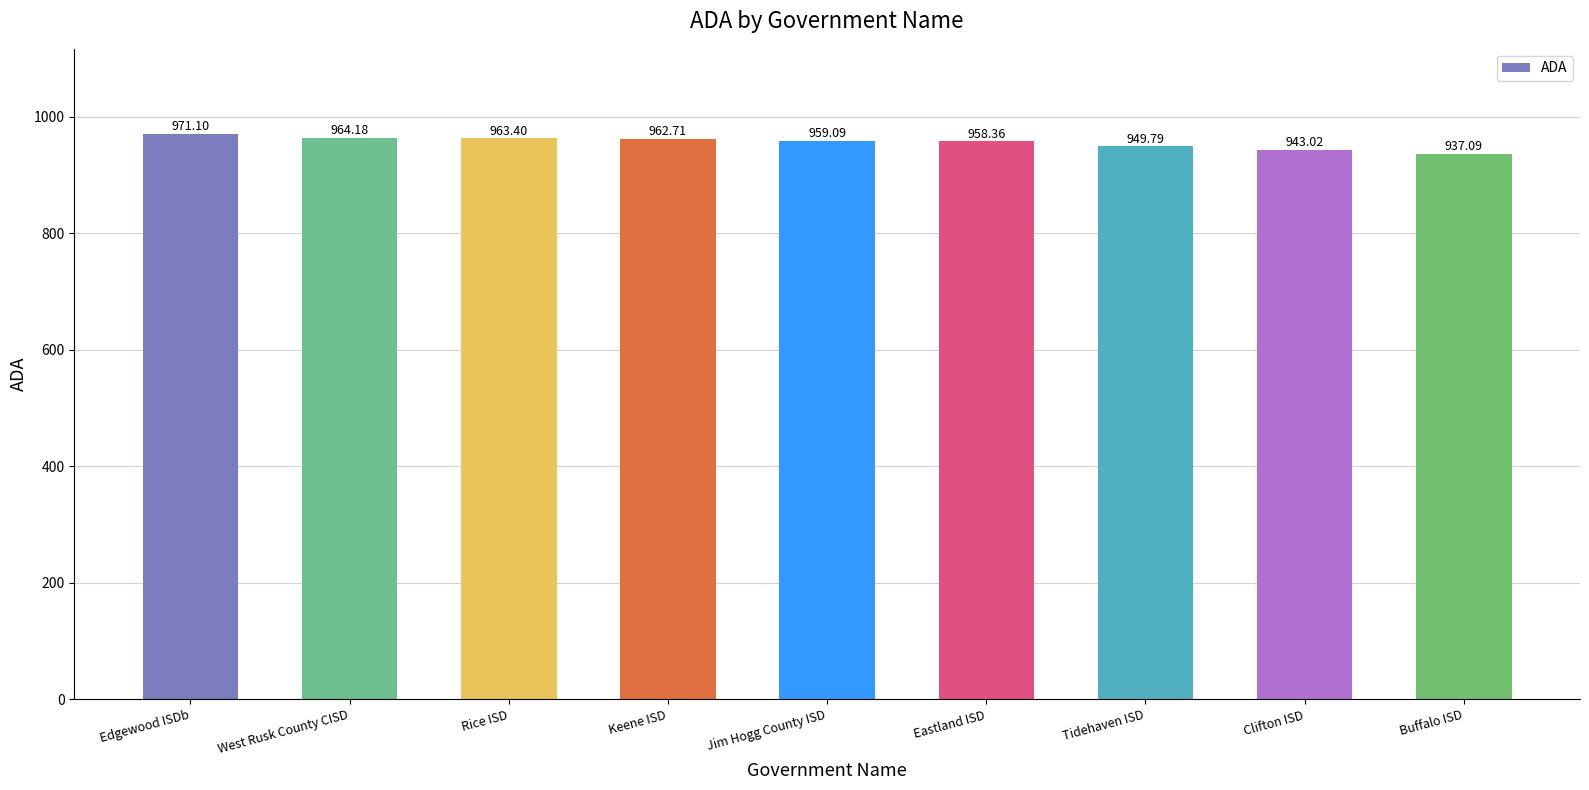

List the labels in order of value, largest first.

Edgewood ISDb, West Rusk County CISD, Rice ISD, Keene ISD, Jim Hogg County ISD, Eastland ISD, Tidehaven ISD, Clifton ISD, Buffalo ISD